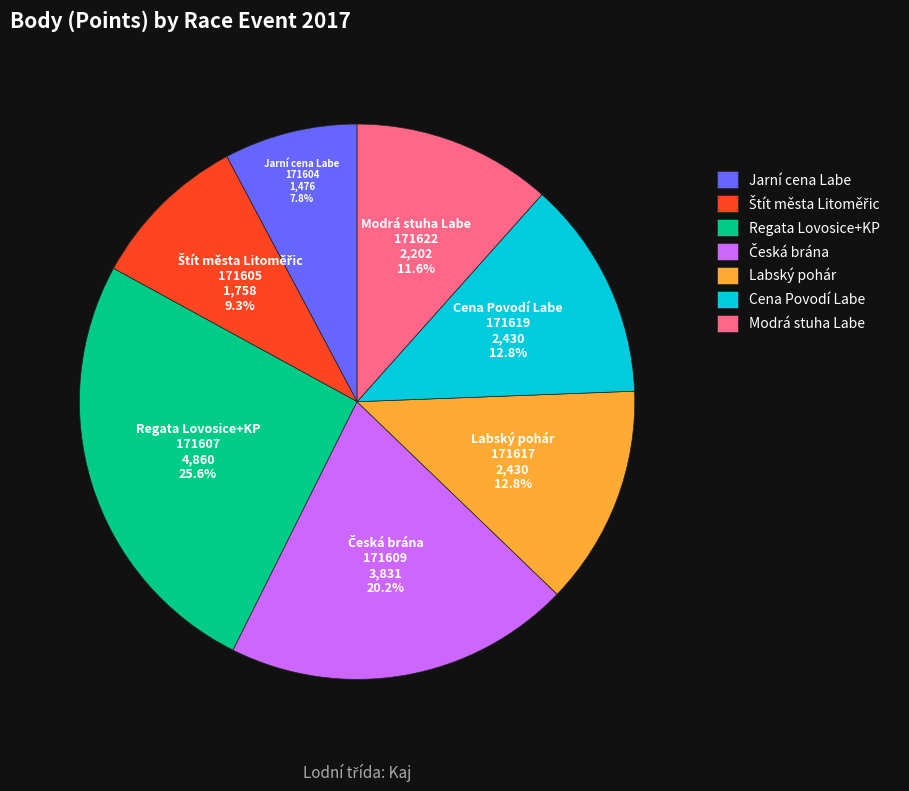

How much of the chart is everything except Labský pohár?

87.2%